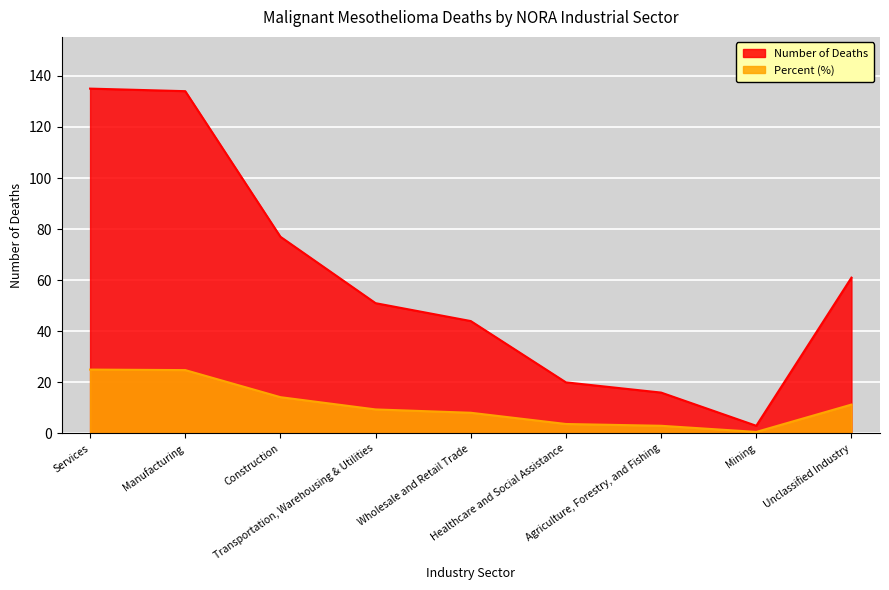

True or false: Percent and Number of Deaths cross at least once.

False